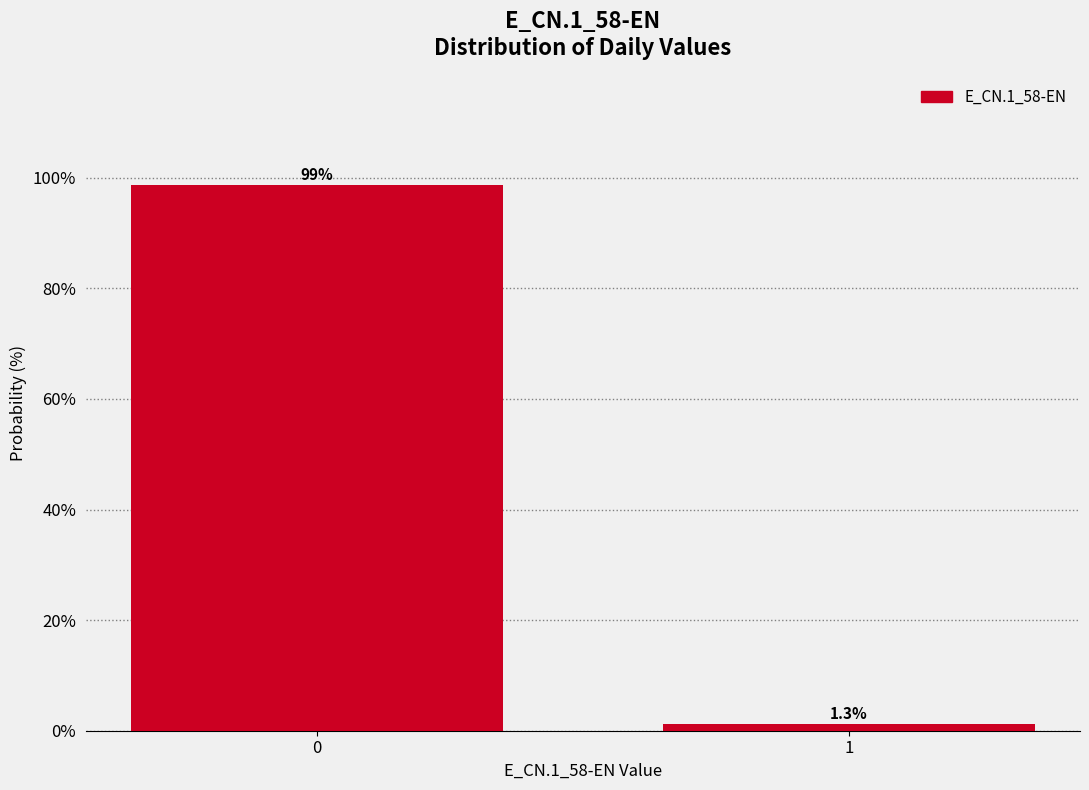

Reading left to right, list all the values displayed in this chart.

98.7	1.3